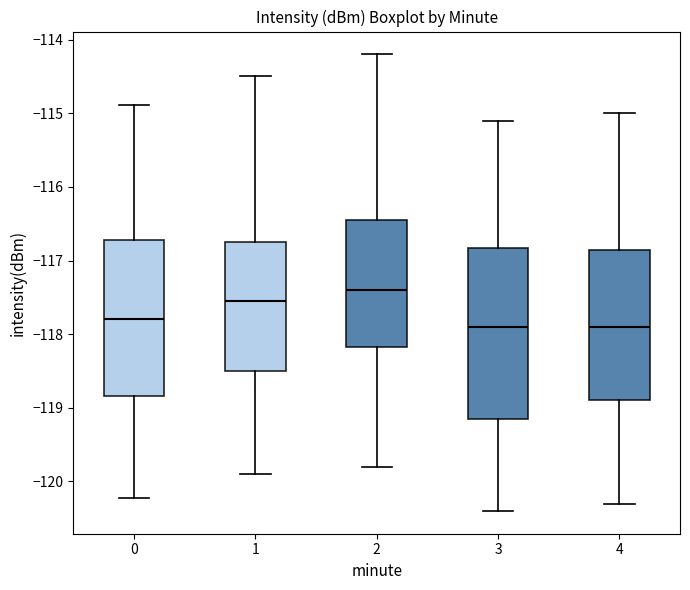

Which box is the tallest, from its lower edge to its upper edge?

3